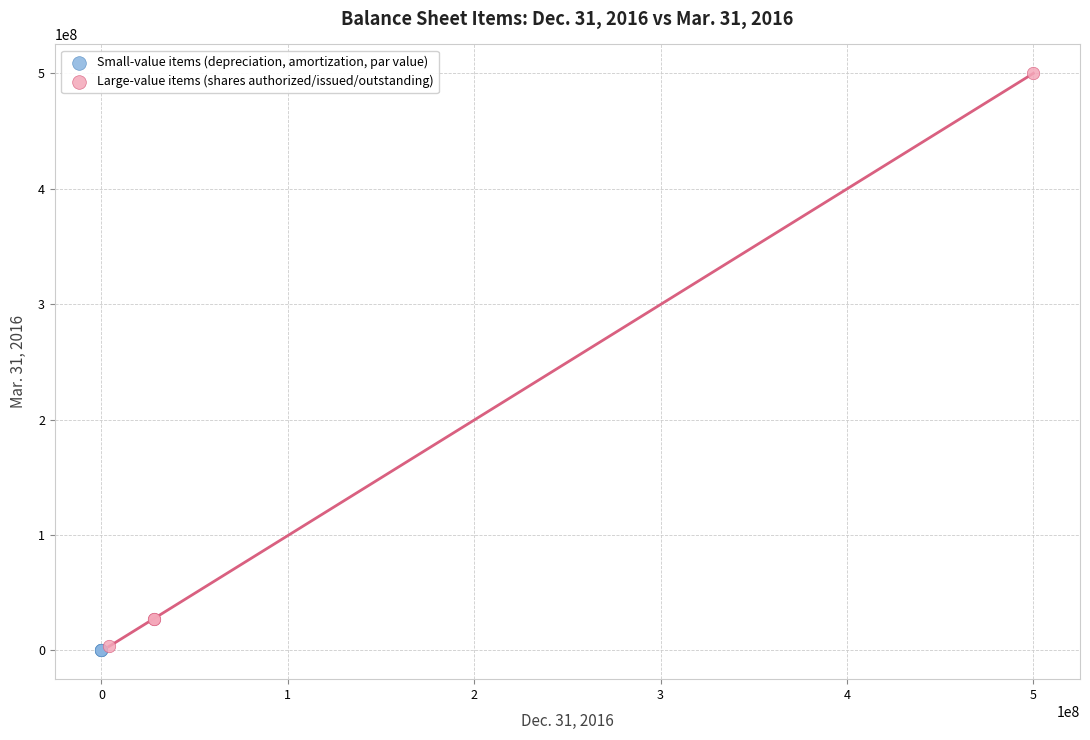

Which series contains the highest Y value?

Large-value items (shares authorized/issued/outstanding)